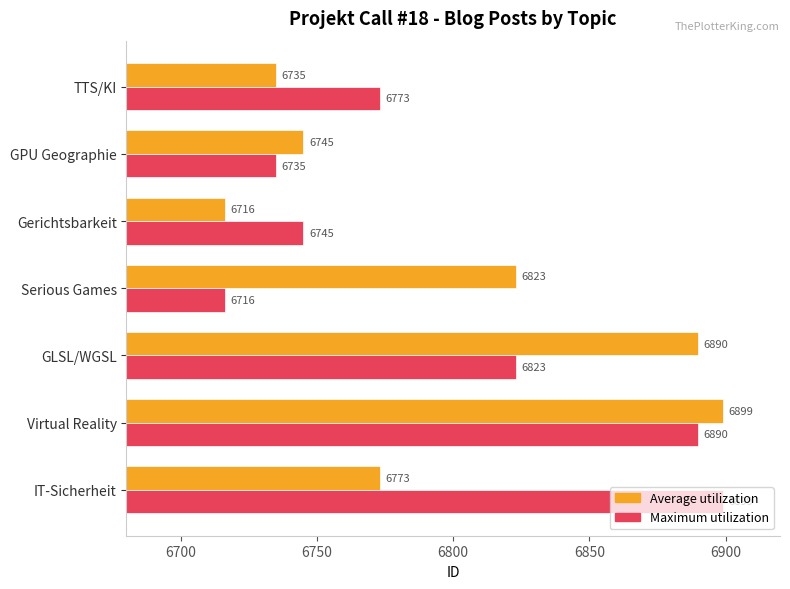

True or false: Maximum utilization has a value of 6890 at Virtual Reality.

True